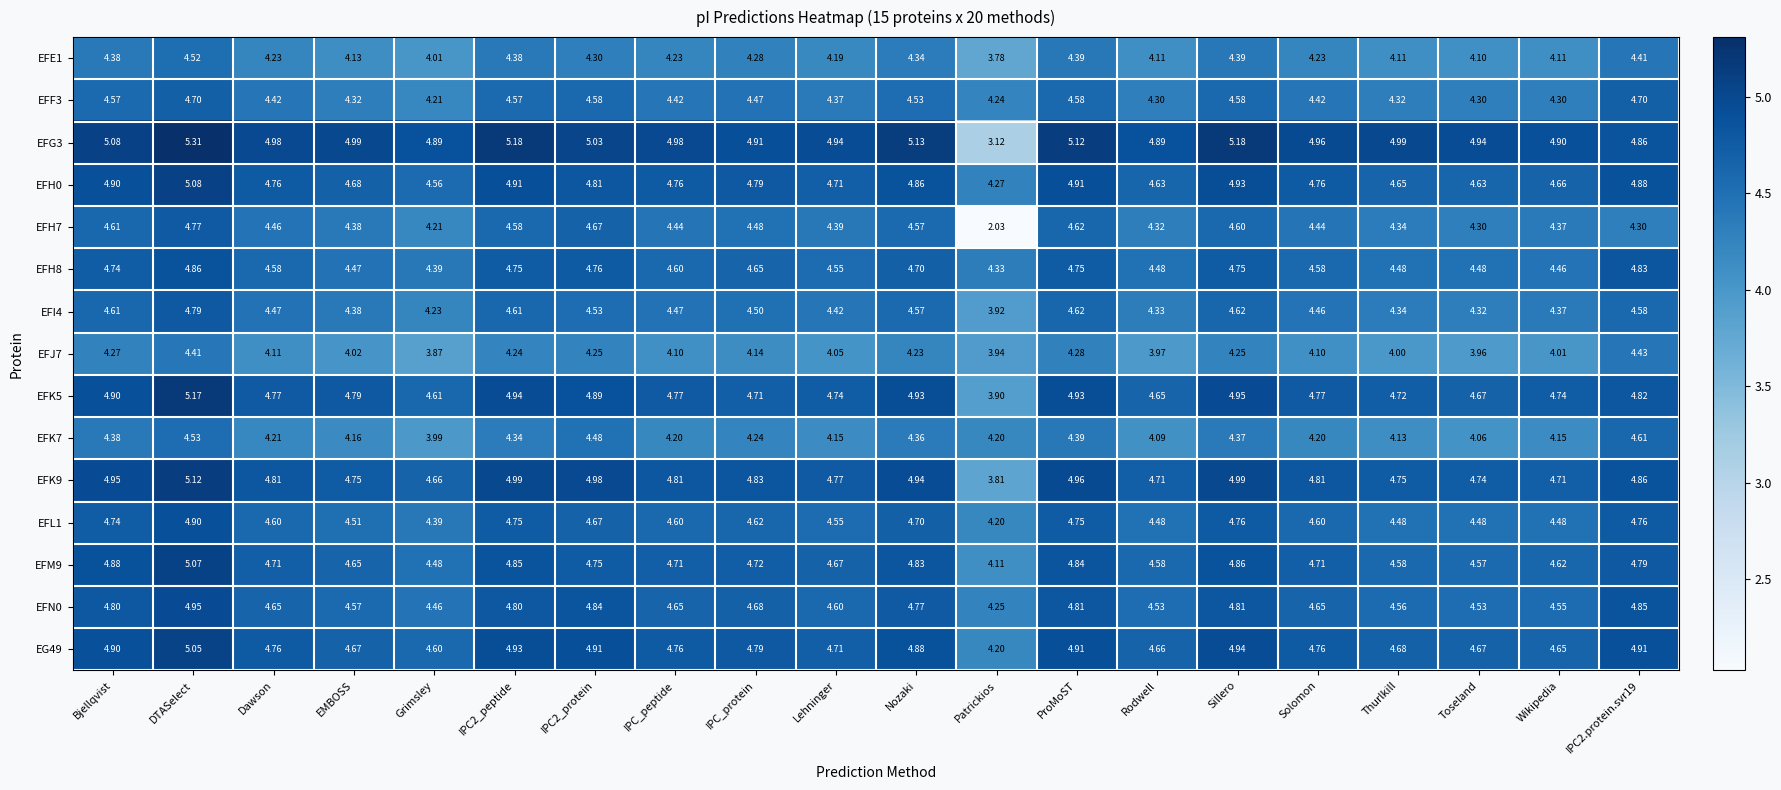

What is the spread (max minus min) of values at Nozaki?

0.9